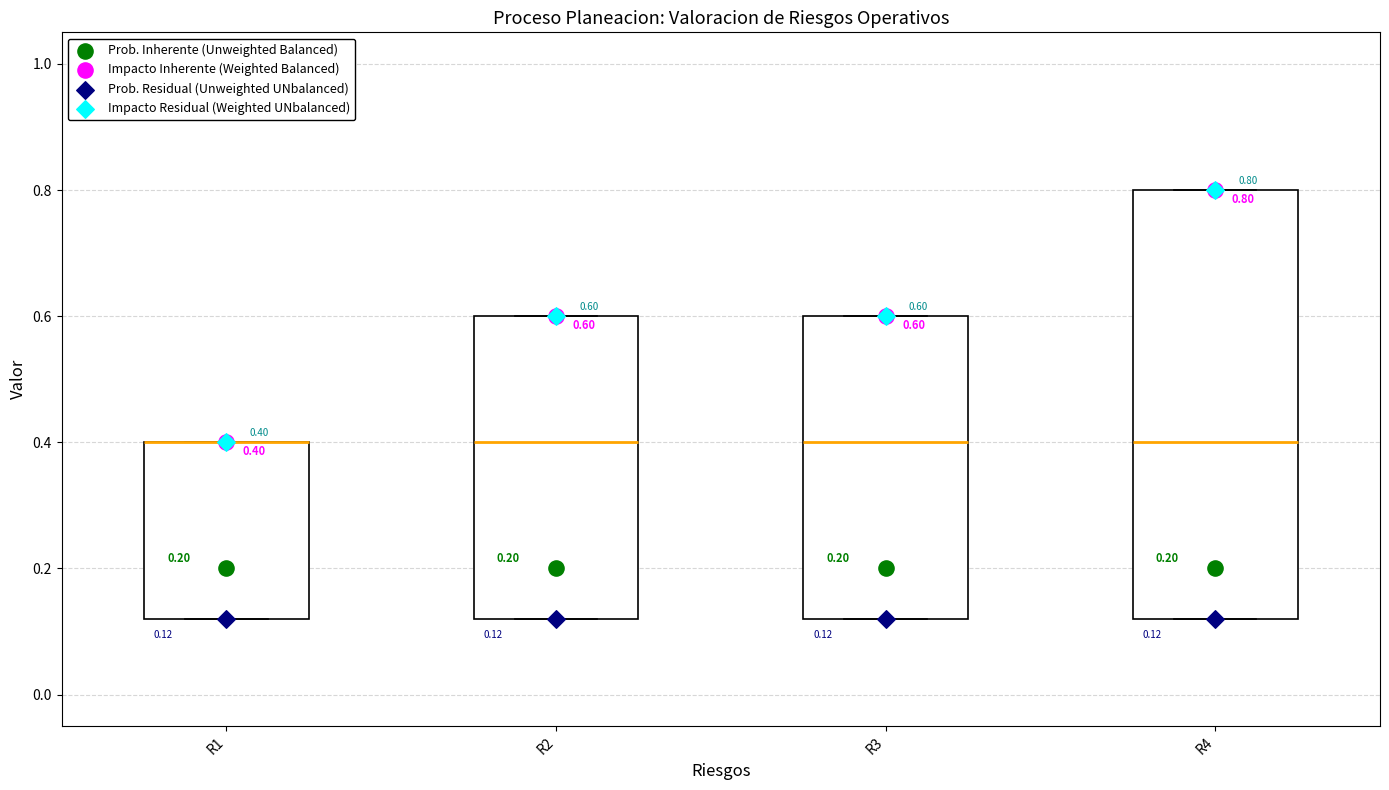

Which box is the tallest, from its lower edge to its upper edge?

R4